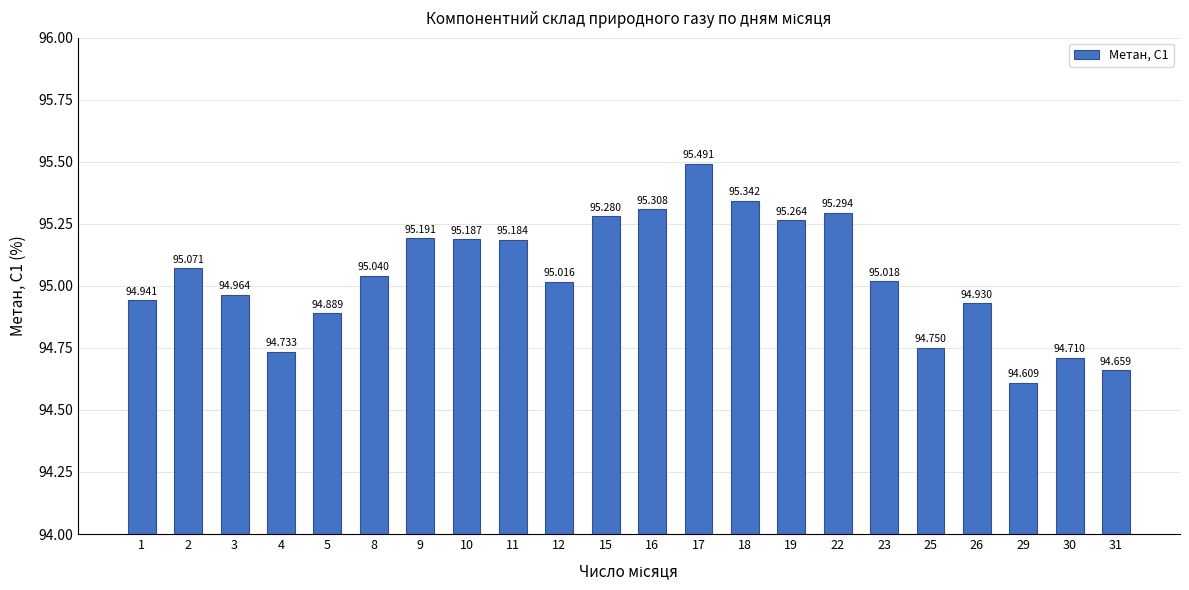

At which label does the data first exceed 95?

2